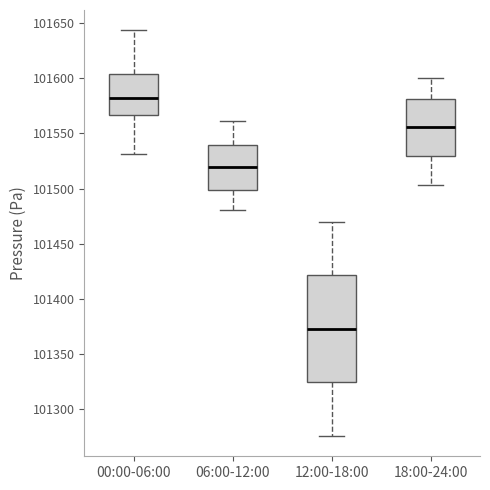

Reading left to right, read every box against the y-axis: the position of its median line, the range the box covers, and the ends of its whiskers. The values are not printed on the chart, so give them approximately, as read against the axis.

00:00-06:00: median 101580, box 101565 to 101605, whiskers 101530 to 101645
06:00-12:00: median 101520, box 101500 to 101540, whiskers 101480 to 101560
12:00-18:00: median 101375, box 101325 to 101420, whiskers 101275 to 101470
18:00-24:00: median 101555, box 101530 to 101580, whiskers 101505 to 101600